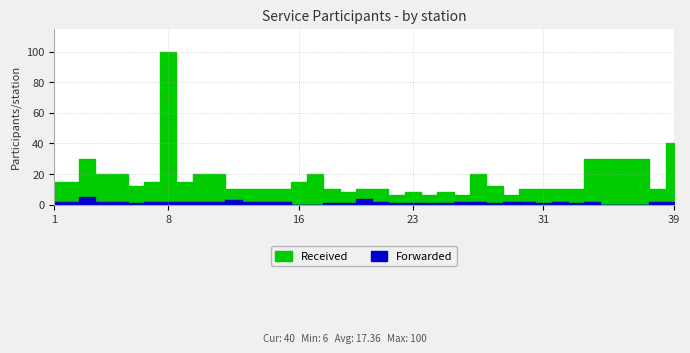

The value of Received at 19 is 11. True or false?

False